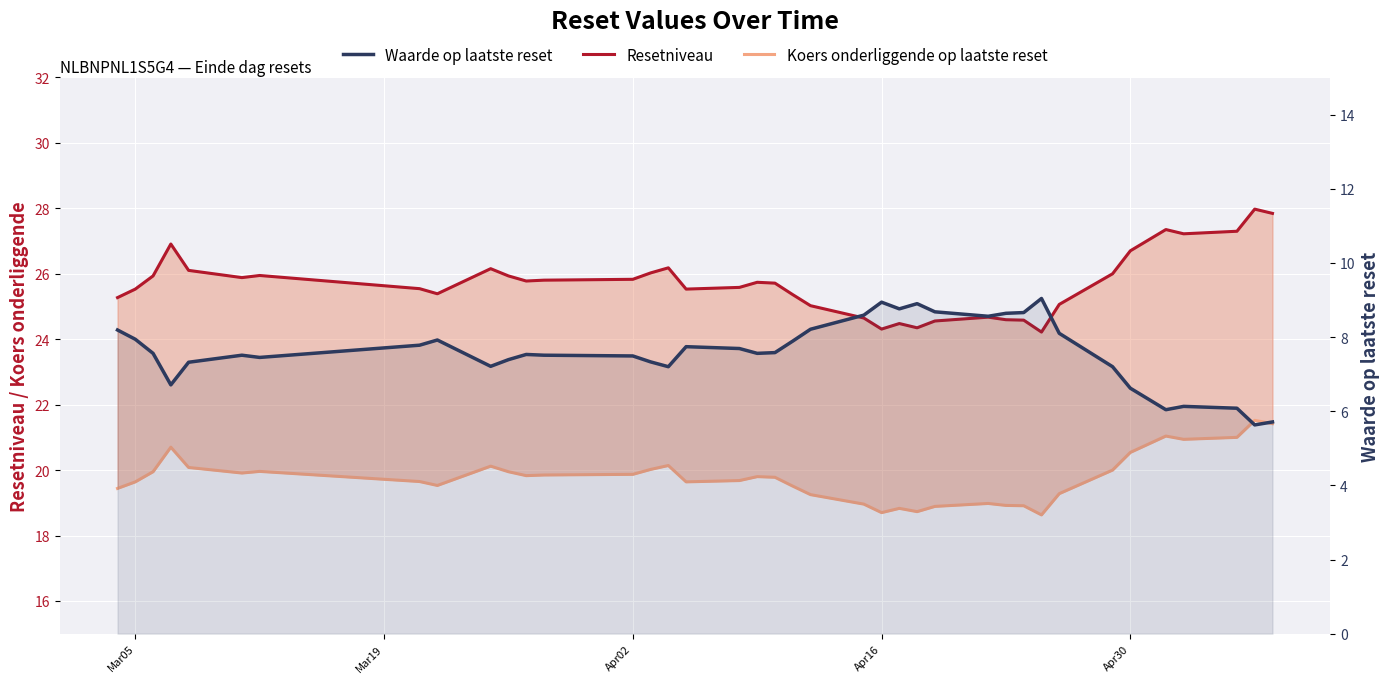

True or false: Waarde op laatste reset and Koers onderliggende op laatste reset intersect in this chart.

False